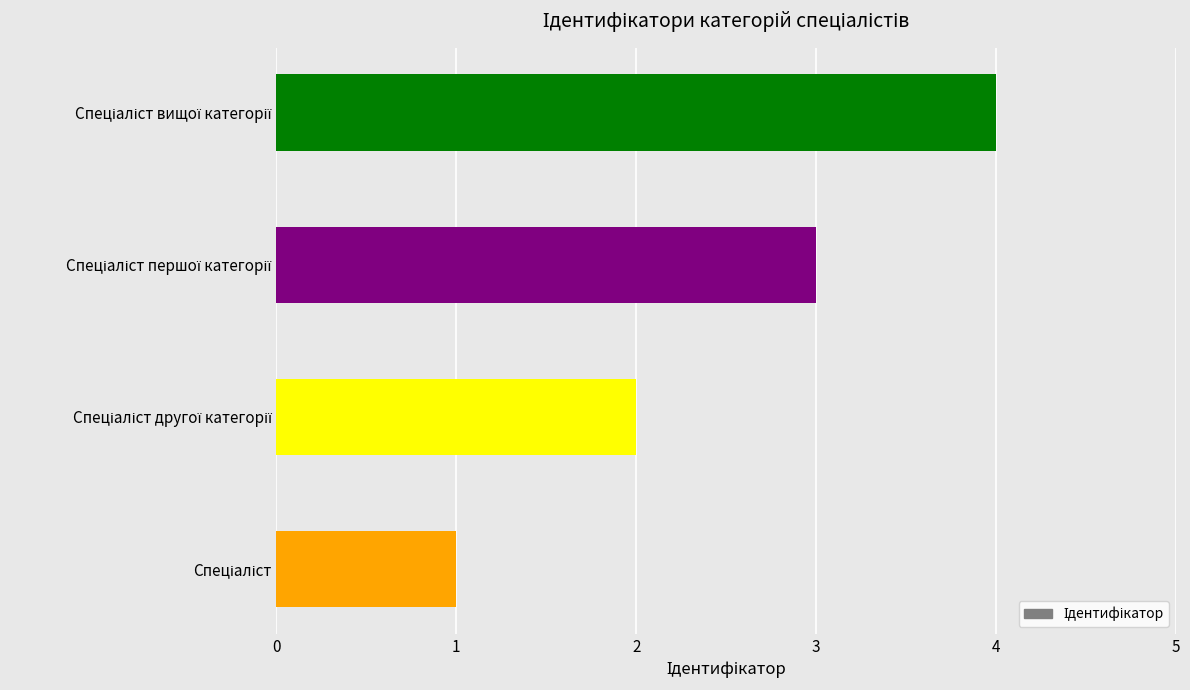

What is the difference between the maximum and minimum values?

3